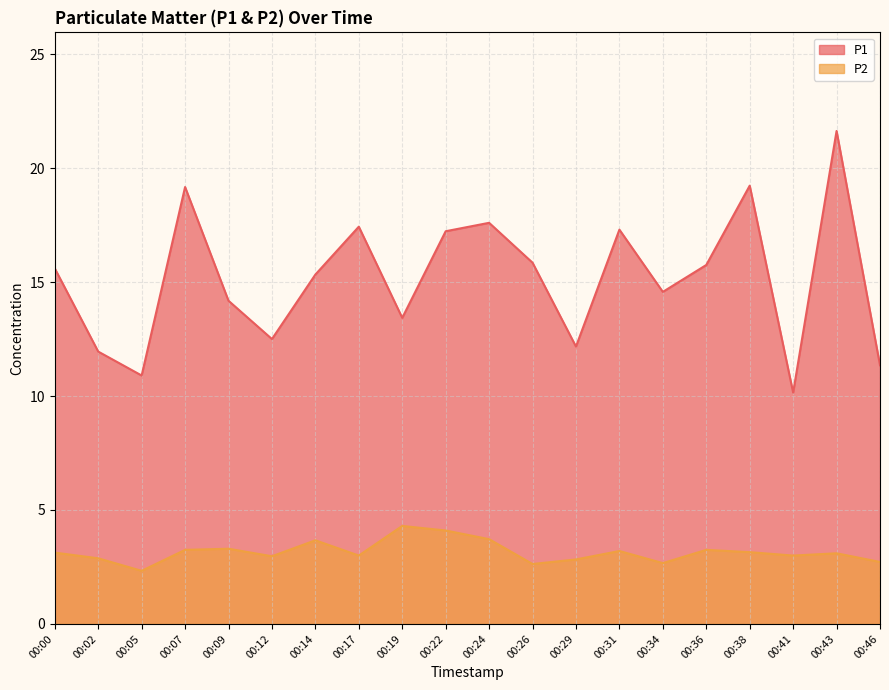

Which series has the widest spread of values?

P1